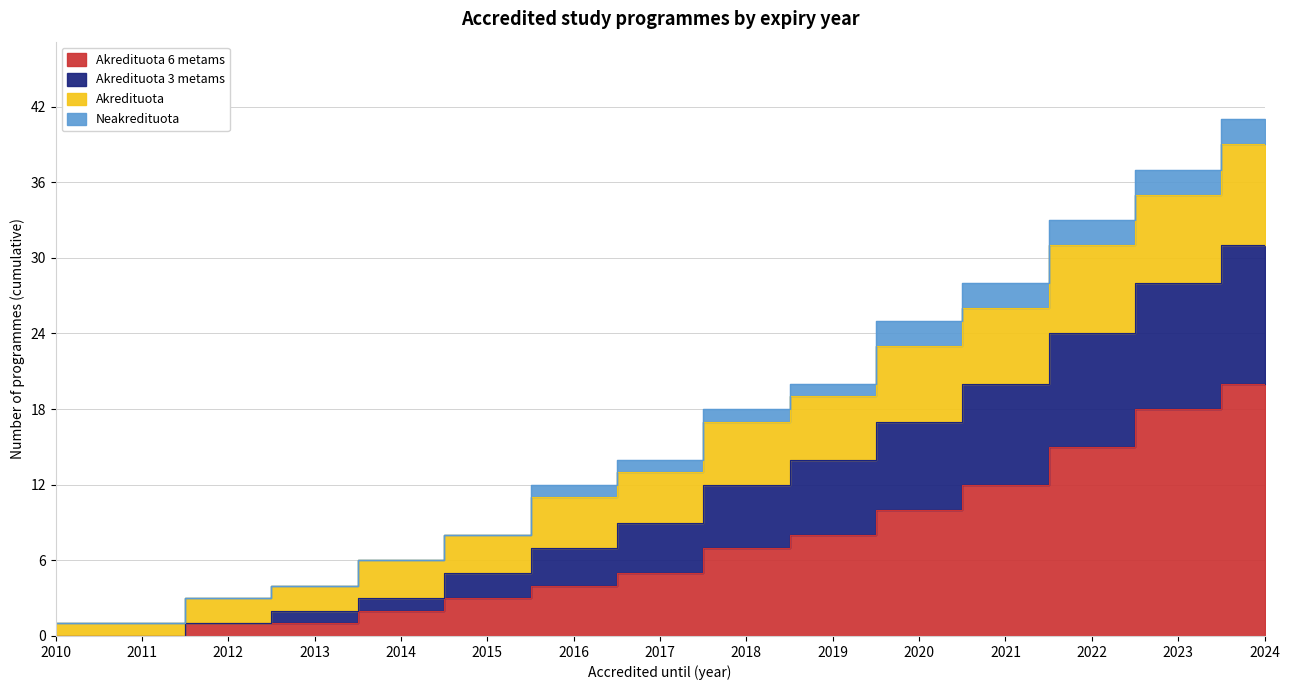

At which label does Akredituota 6 metams reach its minimum?

2010